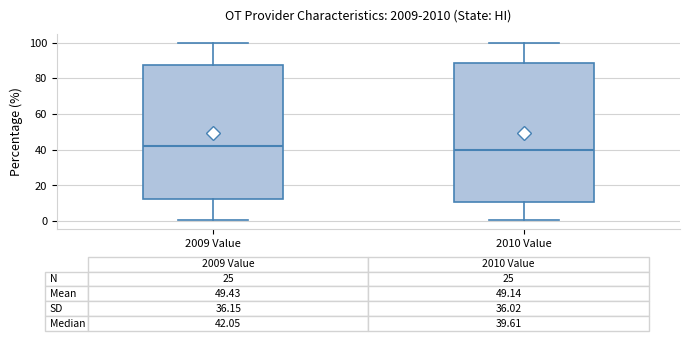

Which box has the highest median line?

2009 Value